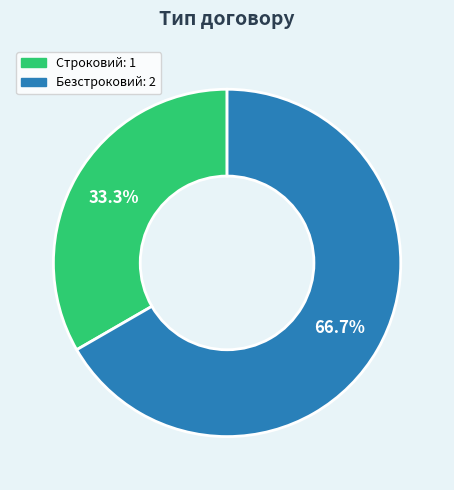

To the nearest percent, what is the difference between the Безстроковий and Строковий slice percentages?

33%